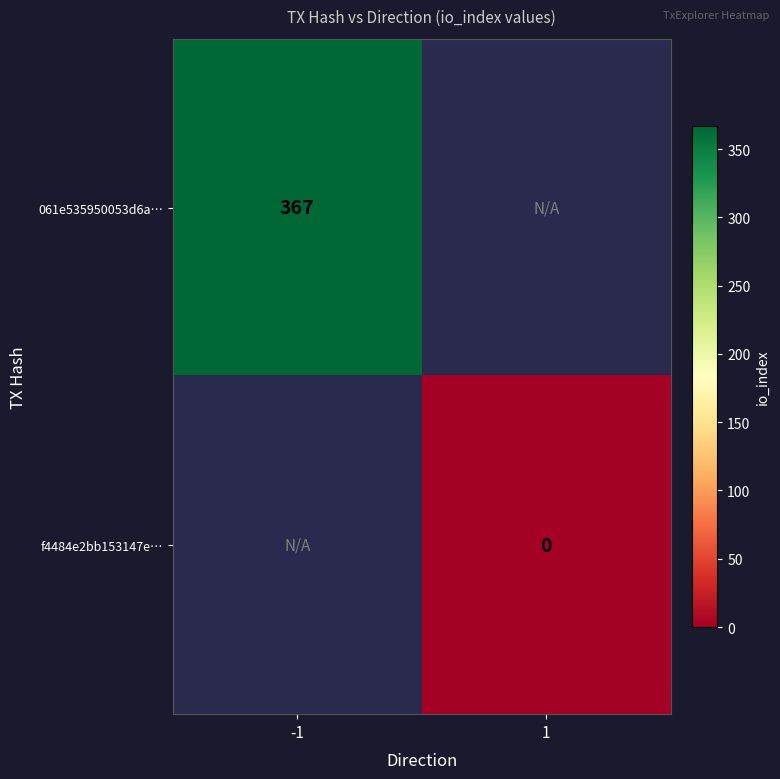

Is the value of 061e535950053d6a… at -1 greater than the value of f4484e2bb153147e… at 1?

Yes